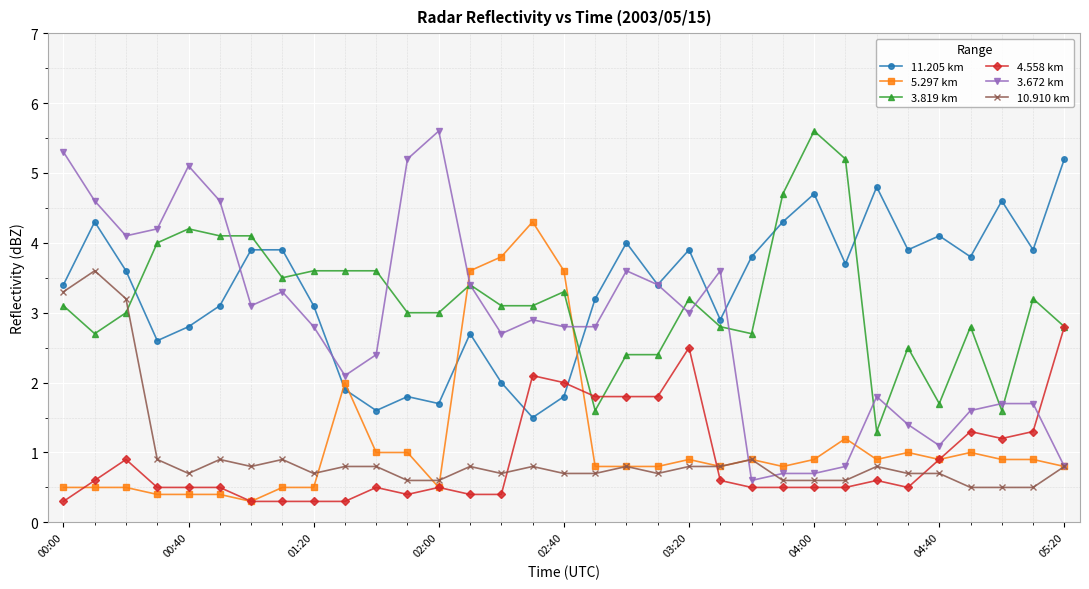

True or false: 3.819 km has more than 2 interior local peaks.

True